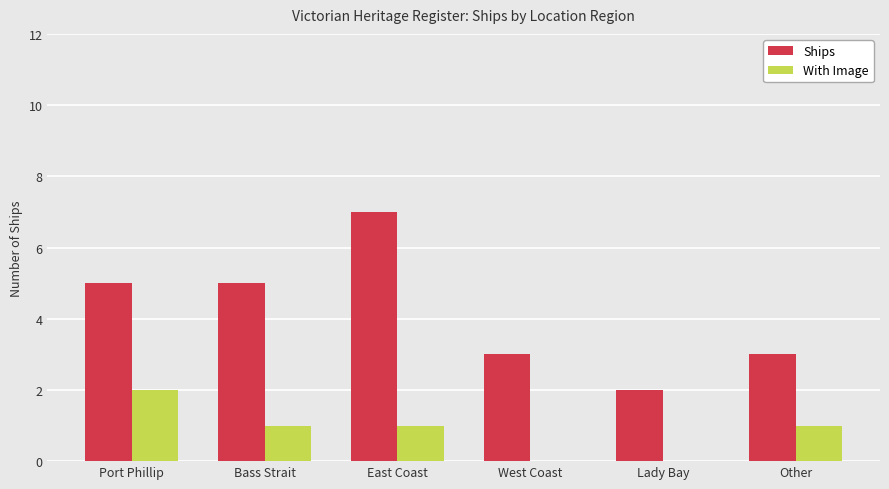

True or false: With Image has a value of 2 at Other.

False